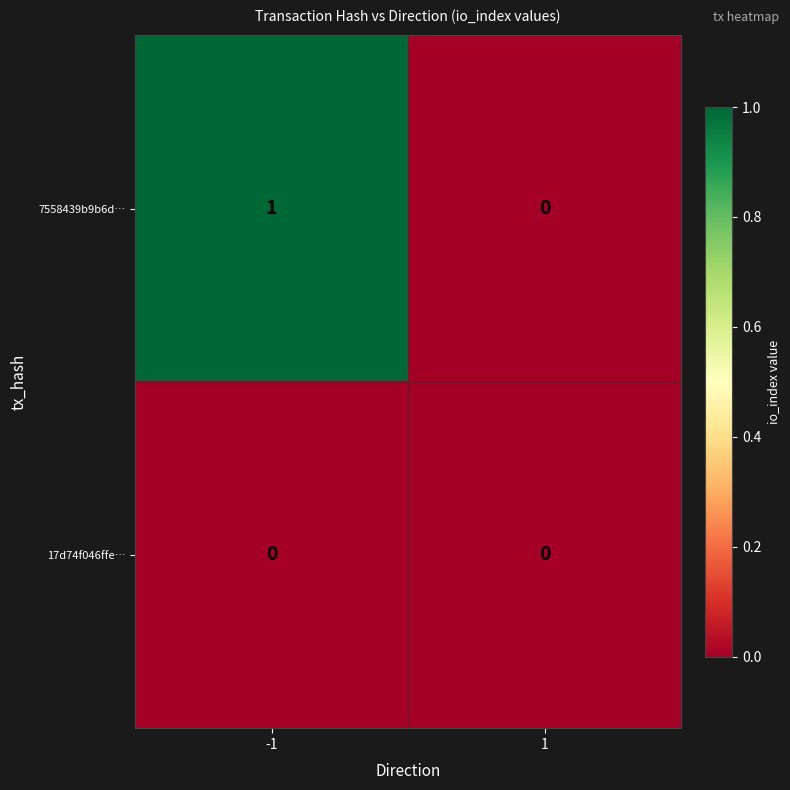

True or false: 17d74f046ffe… has a value of 0 at 1.

True